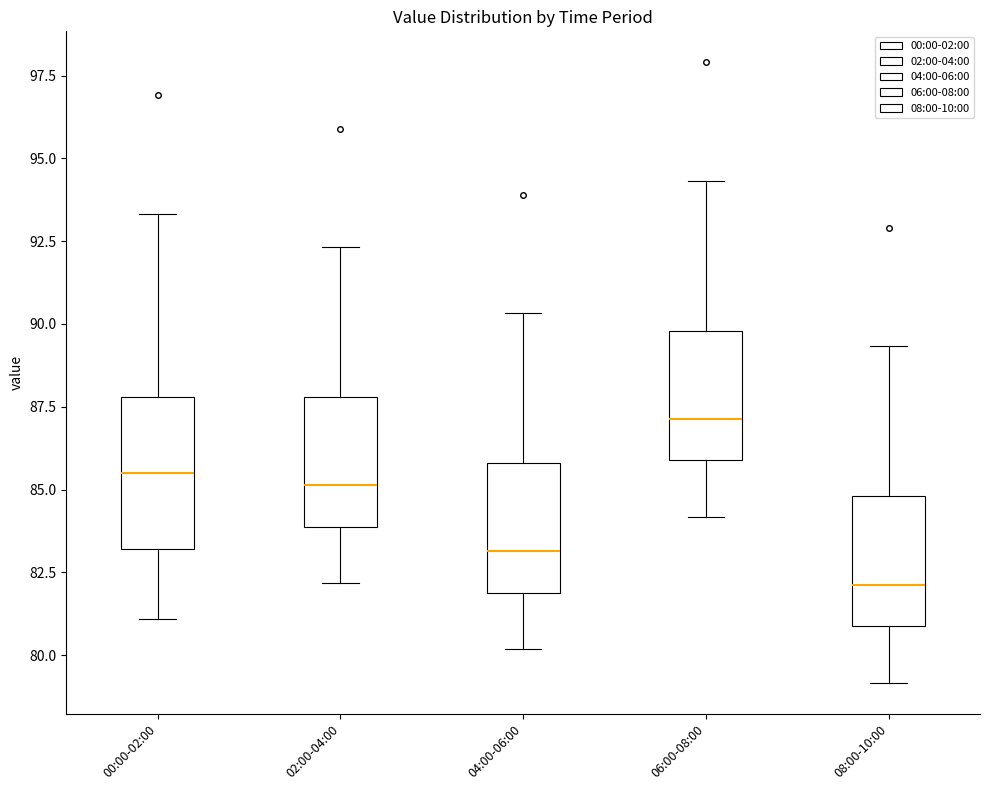

Reading left to right, read every box against the y-axis: the position of its median line, the range the box covers, and the ends of its whiskers. The values are not printed on the chart, so give them approximately, as read against the axis.

00:00-02:00: median 85.5, box 83.0 to 88.0, whiskers 81.0 to 93.5
02:00-04:00: median 85.0, box 84.0 to 88.0, whiskers 82.0 to 92.5
04:00-06:00: median 83.0, box 82.0 to 86.0, whiskers 80.0 to 90.5
06:00-08:00: median 87.0, box 86.0 to 90.0, whiskers 84.0 to 94.5
08:00-10:00: median 82.0, box 81.0 to 85.0, whiskers 79.0 to 89.5